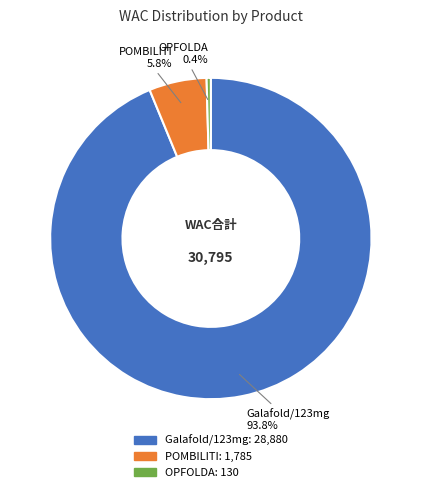

What is the smallest slice in the pie chart?

OPFOLDA